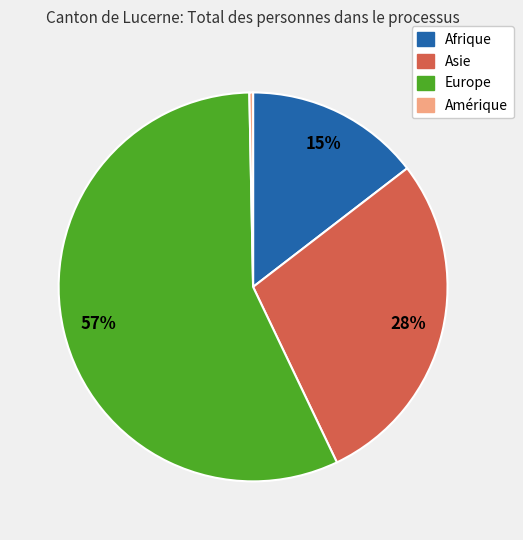

To the nearest percent, what is the average slice percentage?

25%